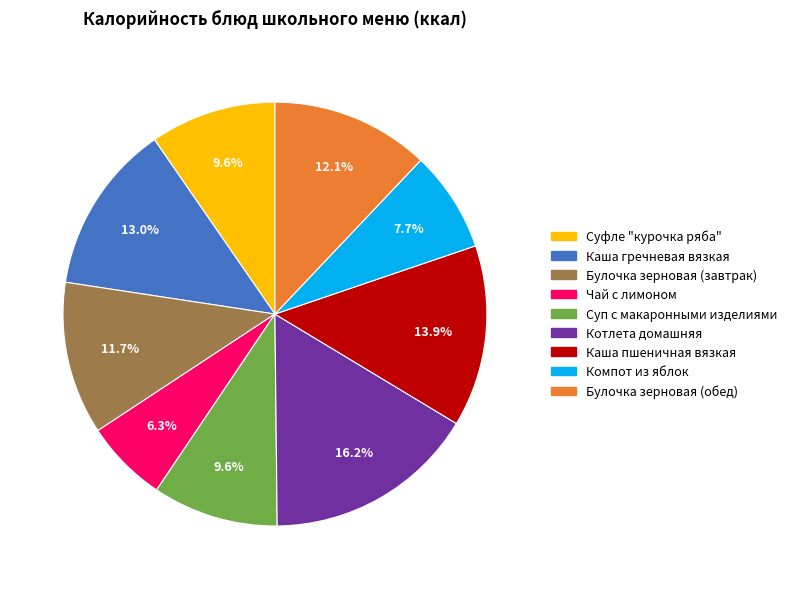

Does Чай с лимоном account for over 50% of the chart?

No